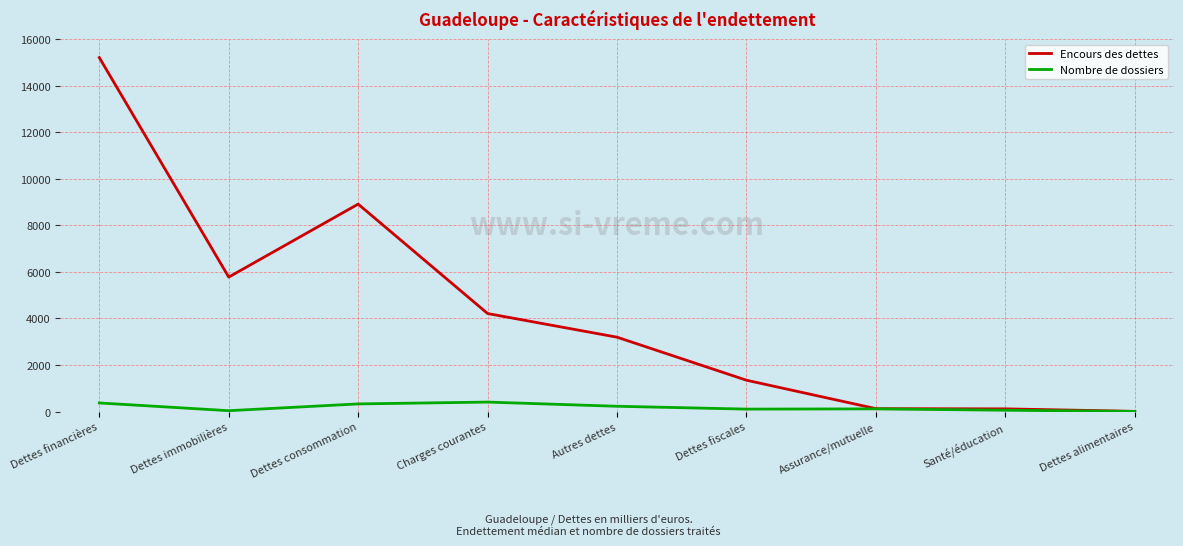

True or false: Encours des dettes has a value of 5304.1 at Autres dettes.

False